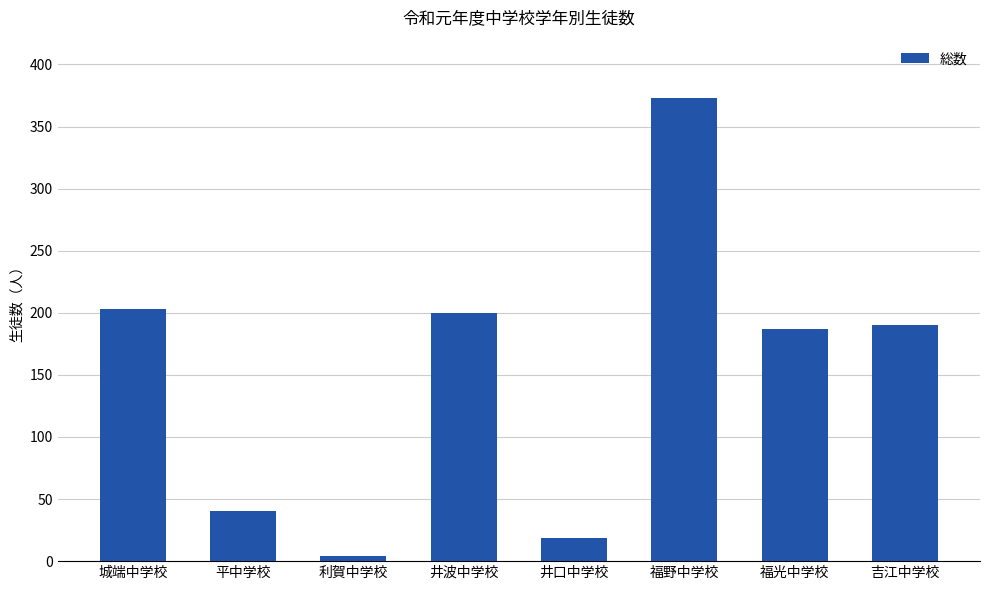

Is it true that the value at 平中学校 is 61?

False